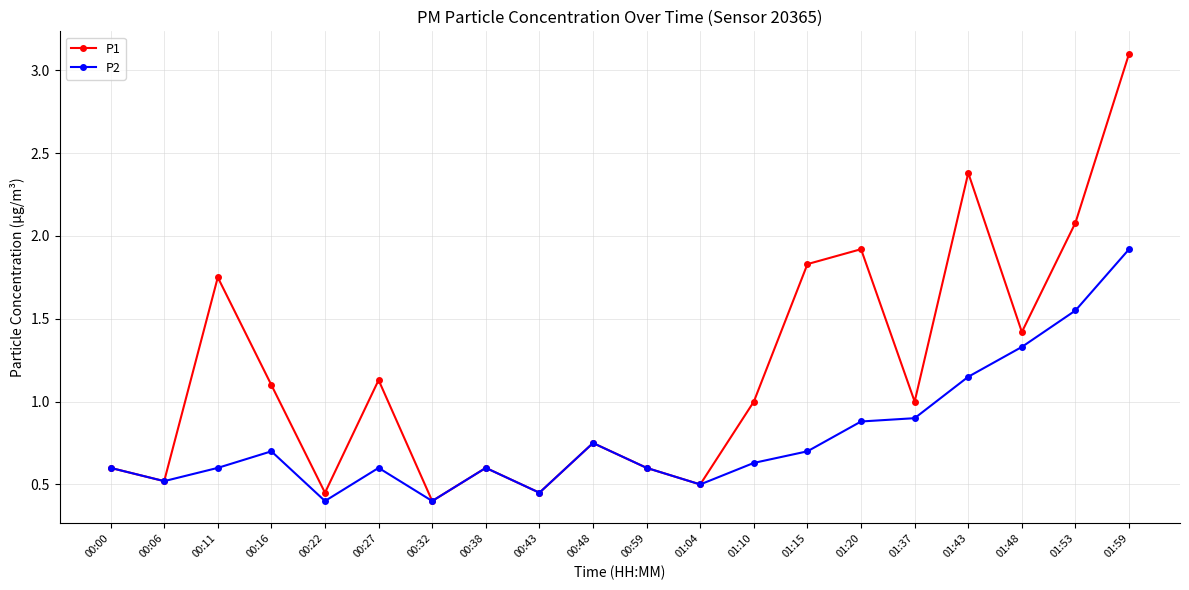

Is it true that P2 equals 0.6 at 00:32?

False